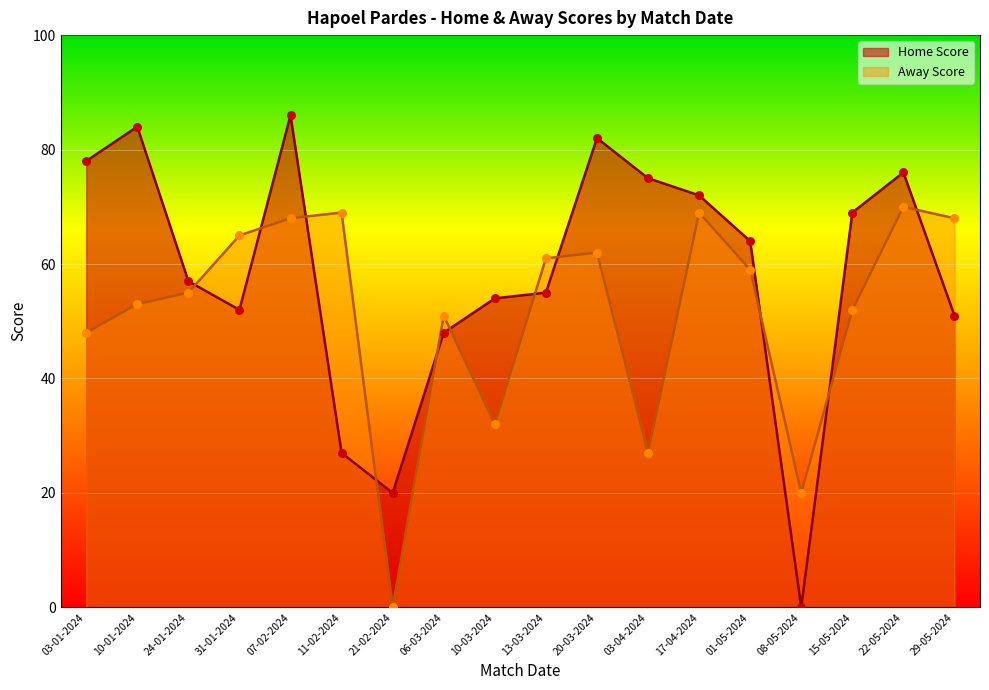

What is the total value across all series at 01-05-2024?

123